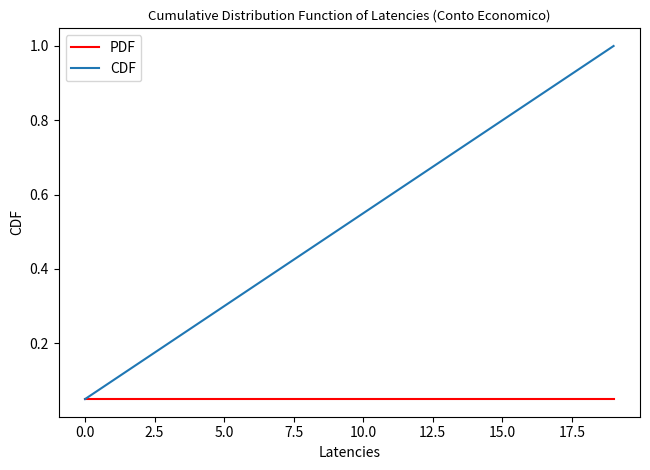

Which series has the widest spread of values?

CDF